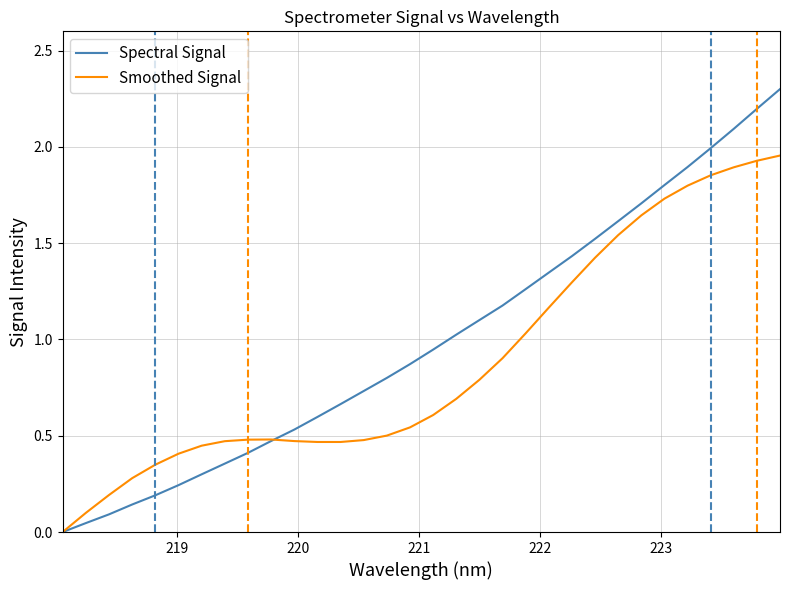

Rank the series by their maximum value, from lowest to highest.

Smoothed Signal, Spectral Signal